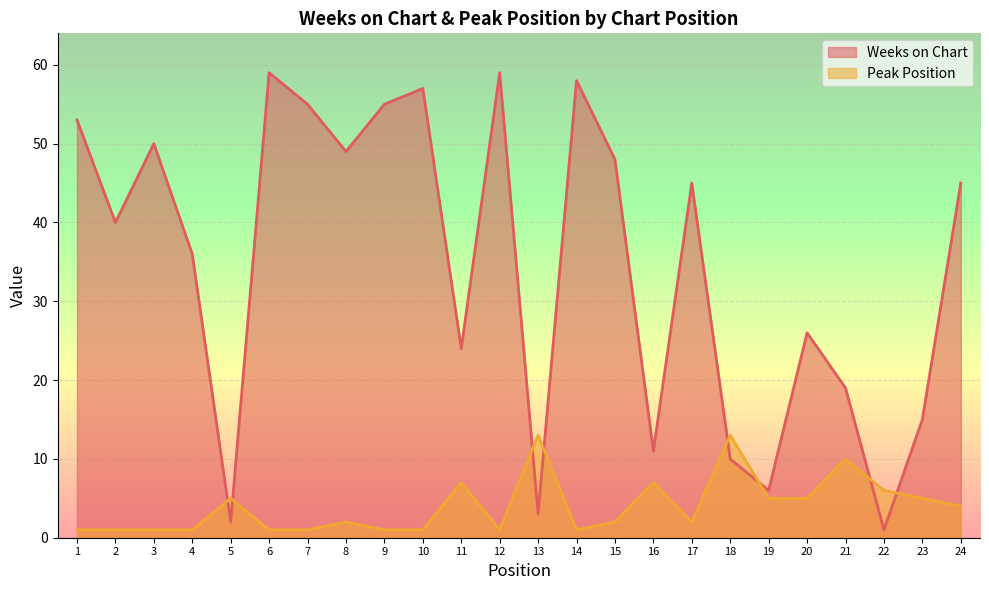

How many lines are shown in the chart?

2